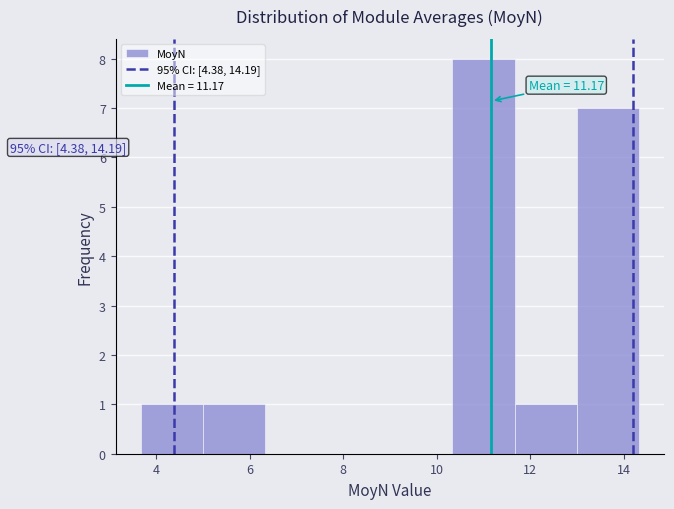

Over which range of the x-axis is the bar tallest?

10.4 to 11.6